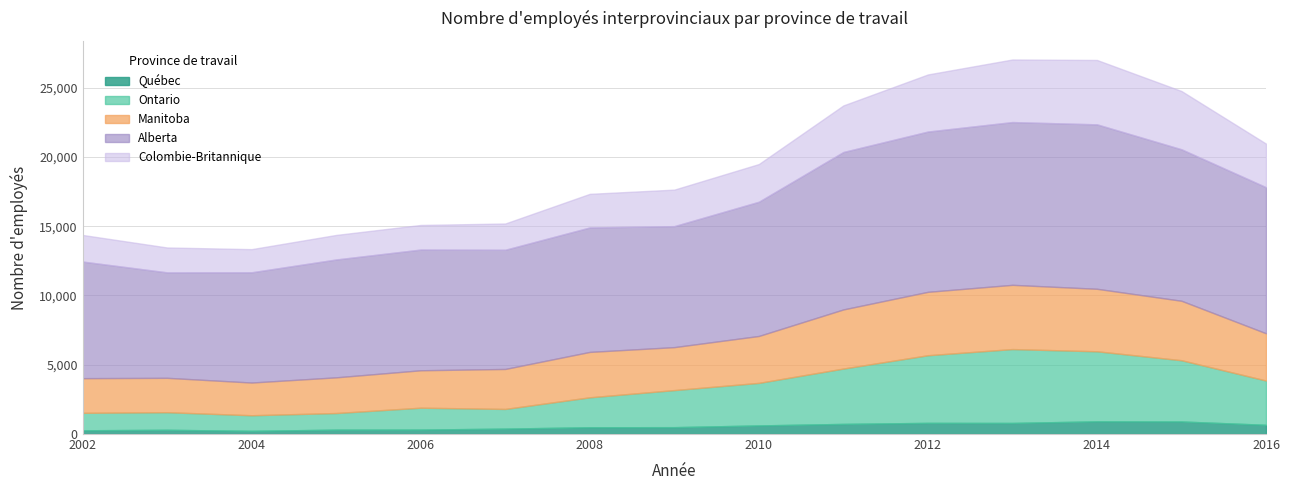

What is the difference between the second highest and minimum values in the Manitoba series?

2215